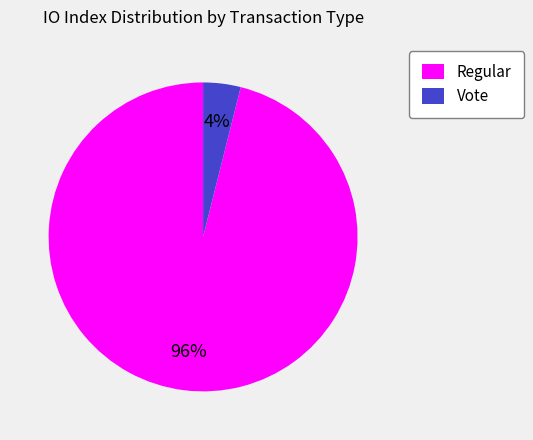

What percentage is the Regular slice, to the nearest percent?

96%